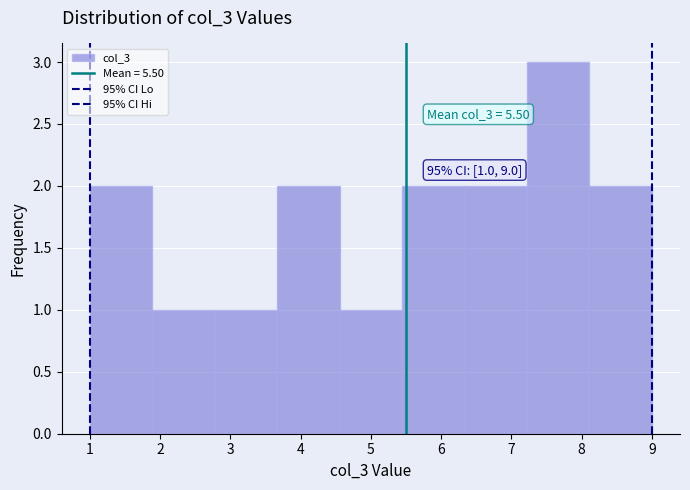

Over which range of the x-axis is the bar tallest?

7.2 to 8.1